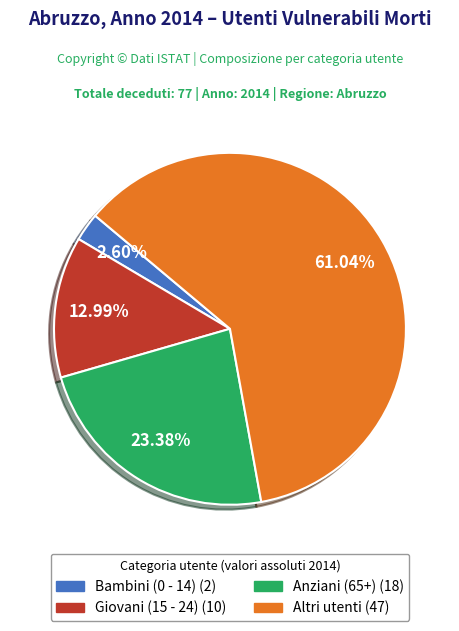

Does any single category account for the majority?

Yes